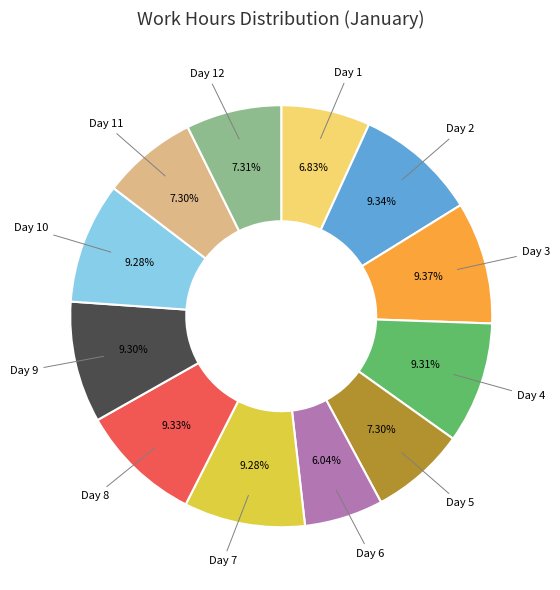

Is there a majority slice in this chart?

No